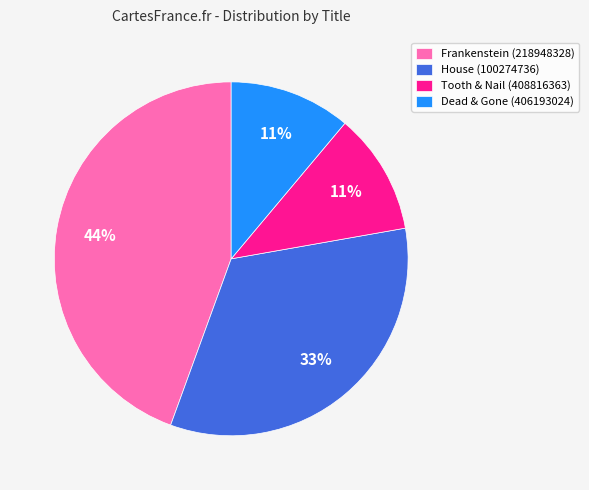

Is the sum of House (100274736) and Tooth & Nail (408816363) greater than half?

No